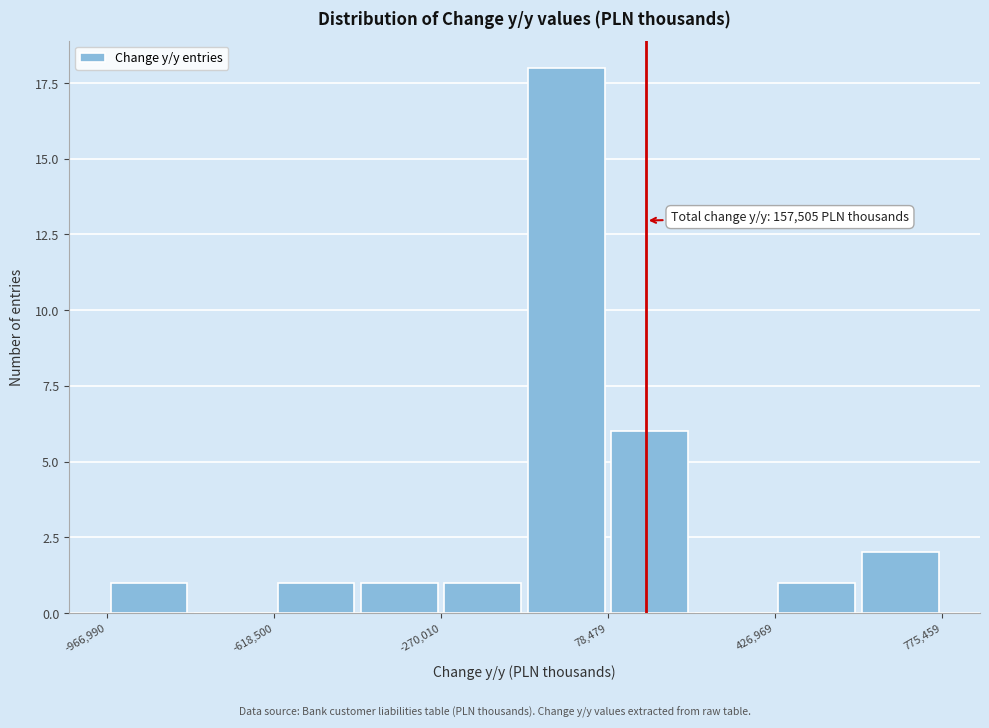

Around what value on the x-axis is the tallest bar? Give the approximate position of its centre, as read against the axis.

0